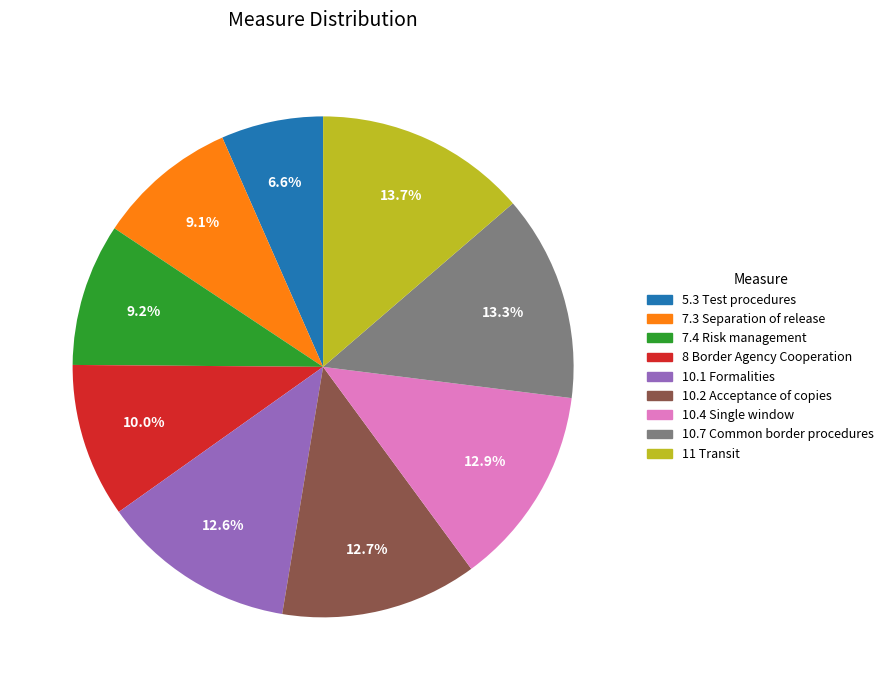

What percentage is the 7.3 Separation of release slice, to the nearest percent?

9%